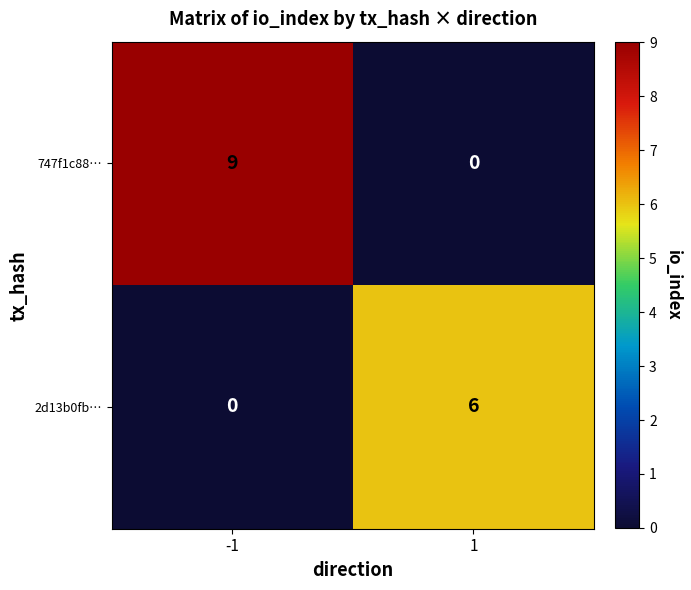

Reading left to right, what are all the values shown in this chart?

747f1c88…: -1=9	1=0
2d13b0fb…: -1=0	1=6